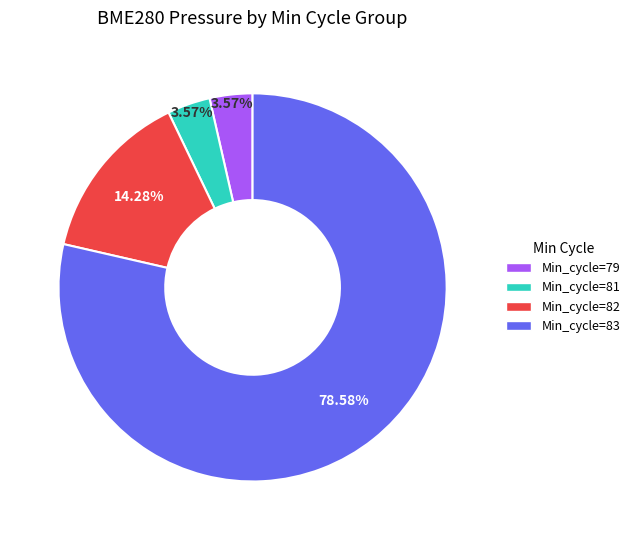

Which category has the biggest portion of the pie?

Min_cycle=83